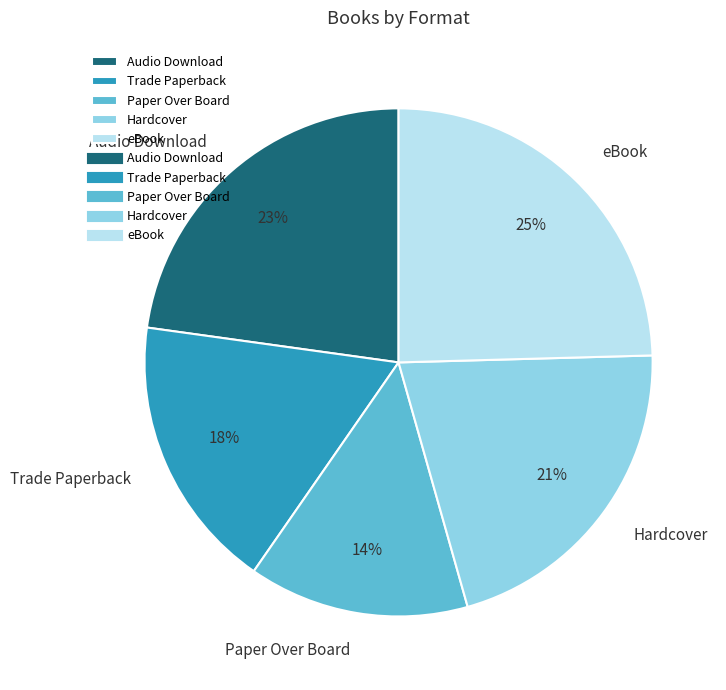

To the nearest percent, what percentage of the pie is Trade Paperback?

18%